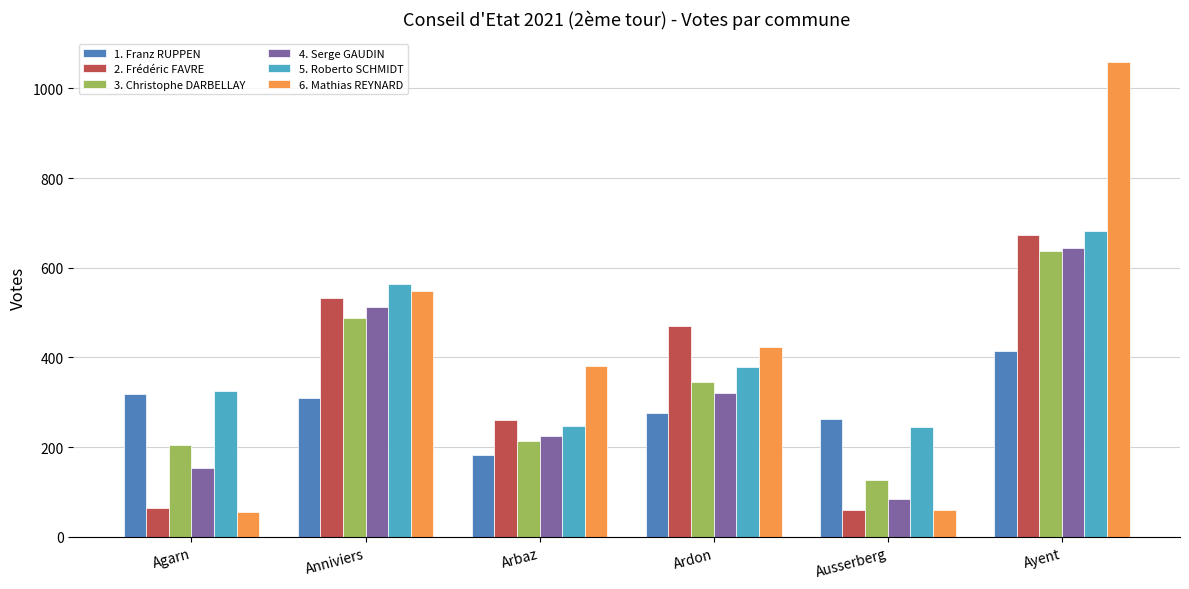

What is the label of the 1st bar from the right?

Ayent